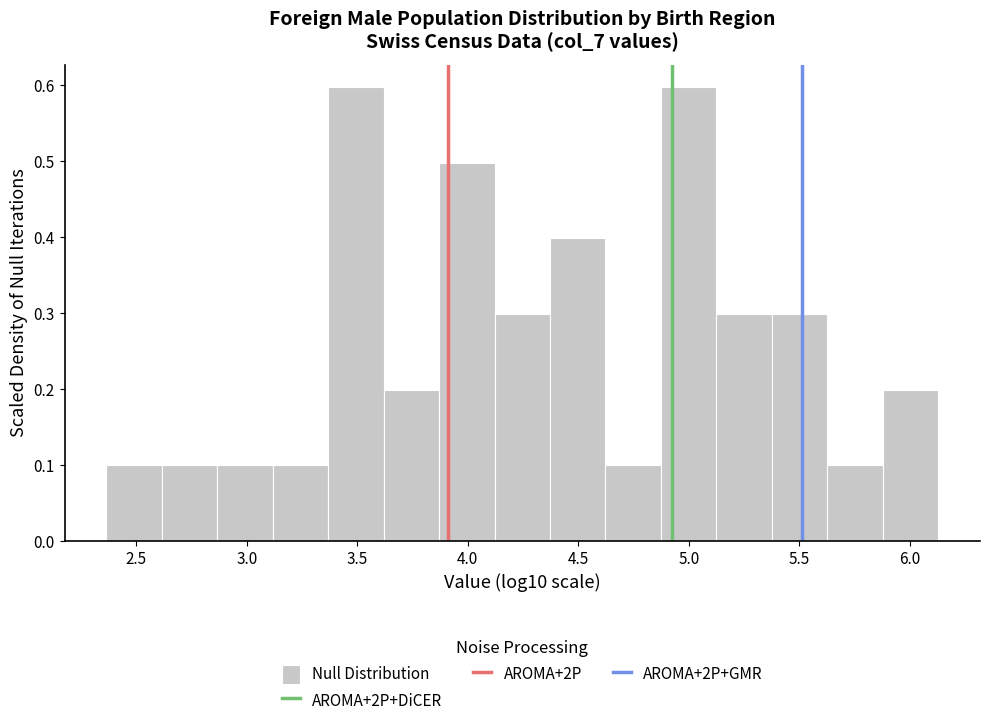

Reading left to right, transcribe this chart: for each bar, give the range it covers on the x-axis and its height. Neither the bar edges nor the heights are printed on the chart, so give them approximately, as read against the axes.

2.35 to 2.60: 0.1
2.60 to 2.85: 0.1
2.85 to 3.10: 0.1
3.10 to 3.35: 0.1
3.35 to 3.60: 0.6
3.60 to 3.85: 0.2
3.85 to 4.10: 0.5
4.10 to 4.35: 0.3
4.35 to 4.60: 0.4
4.60 to 4.85: 0.1
4.85 to 5.15: 0.6
5.15 to 5.40: 0.3
5.40 to 5.65: 0.3
5.65 to 5.90: 0.1
5.90 to 6.15: 0.2